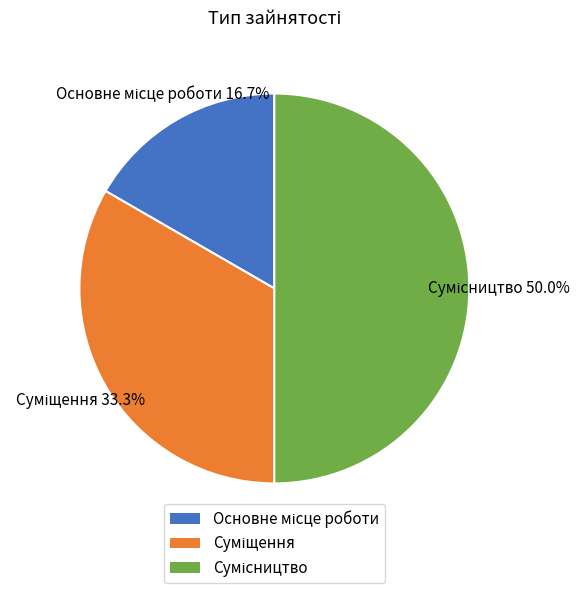

To the nearest percent, what is the average slice percentage?

33%